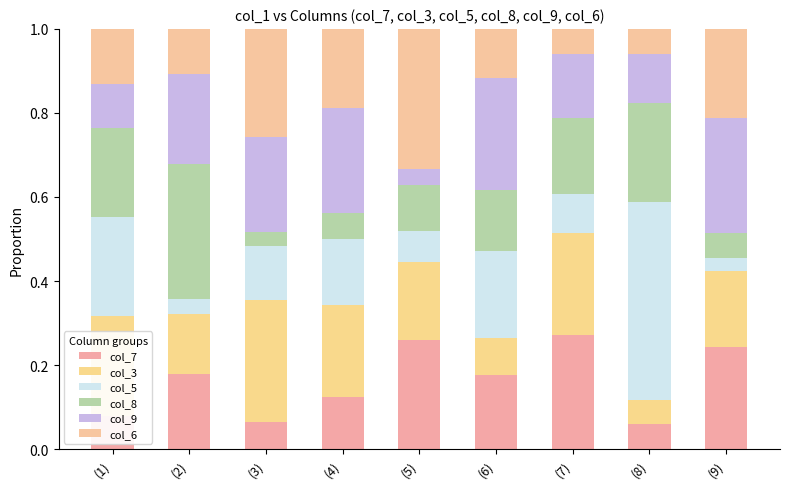

Rank the series at (4) from lowest to highest value.

col_8, col_7, col_5, col_6, col_3, col_9